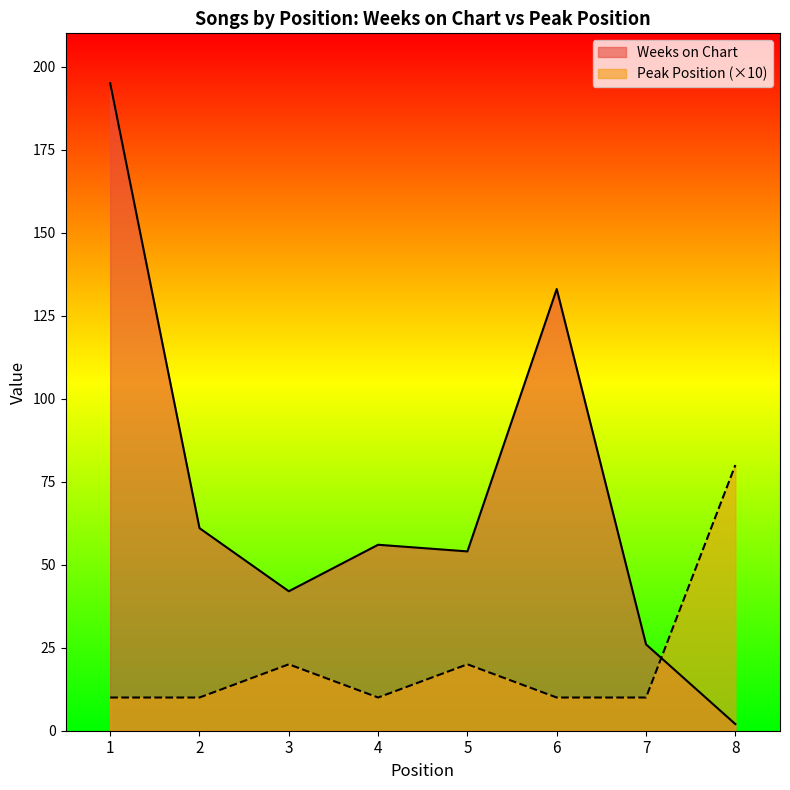

Does the chart display data point markers on the line(s)?

No